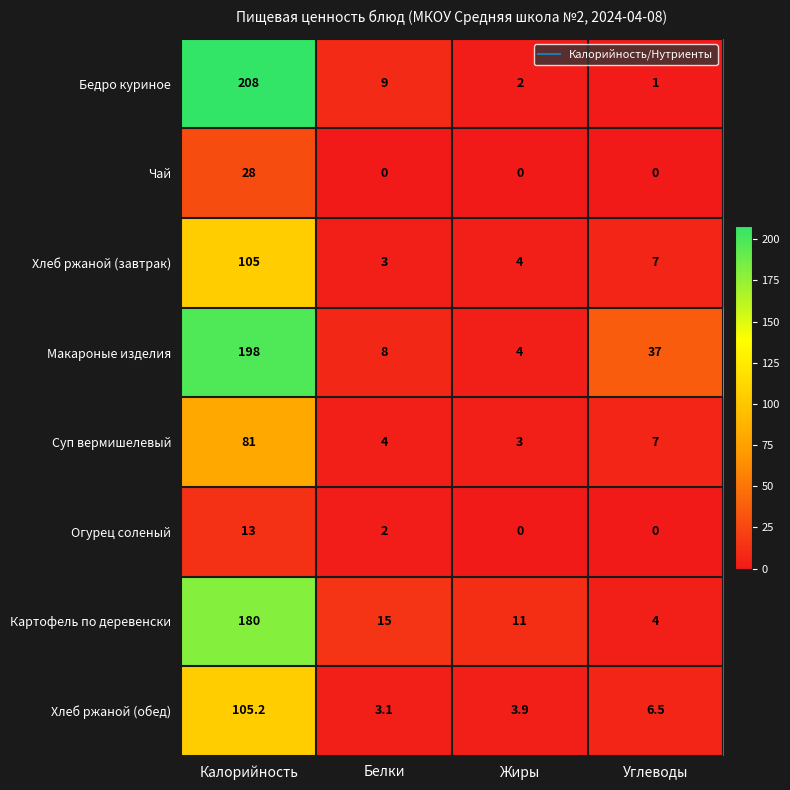

Rank the series by their maximum value, from highest to lowest.

Бедро куриное, Макароные изделия, Картофель по деревенски, Хлеб ржаной (обед), Хлеб ржаной (завтрак), Суп вермишелевый, Чай, Огурец соленый